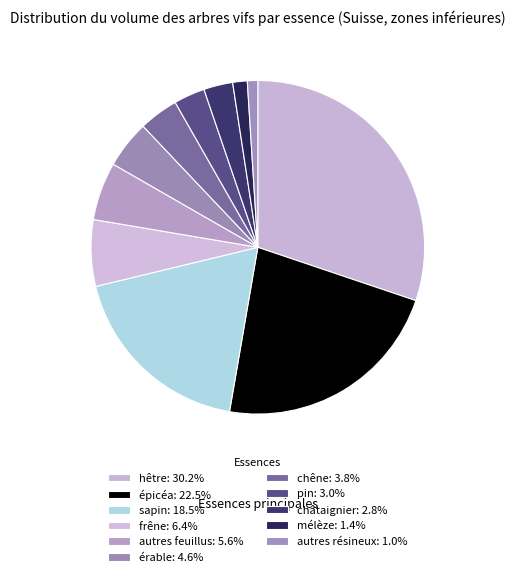

How many segments does this pie chart have?

11